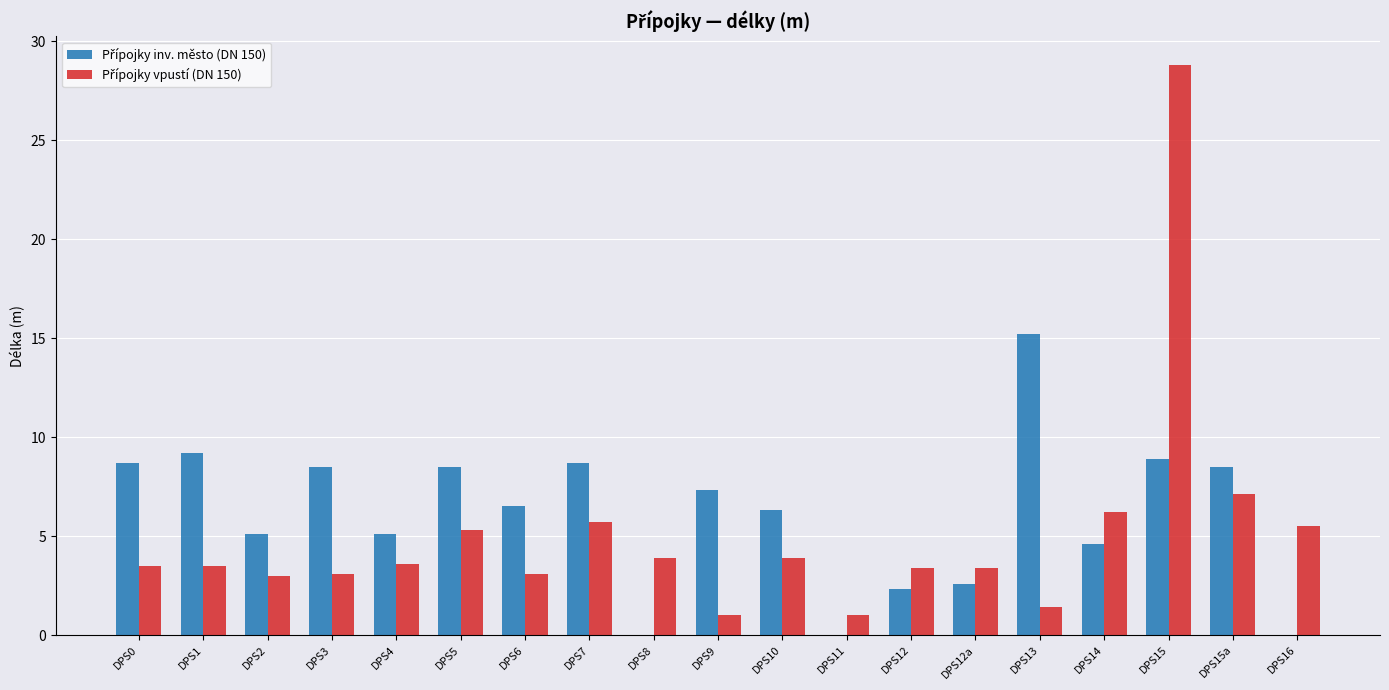

How many groups of bars are there?

19